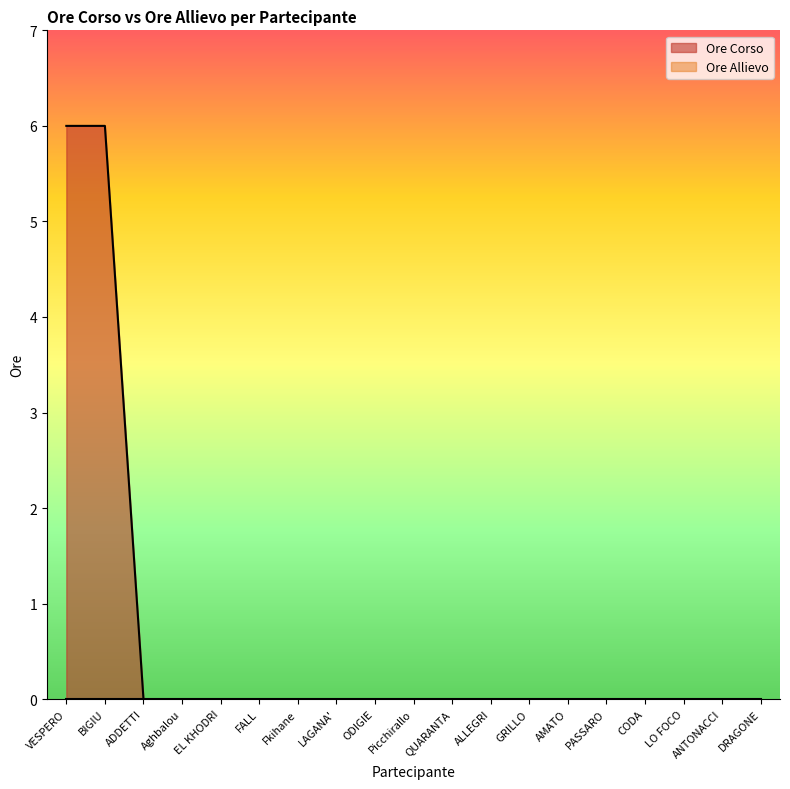

What is the label of the 12th point from the right?

LAGANA'